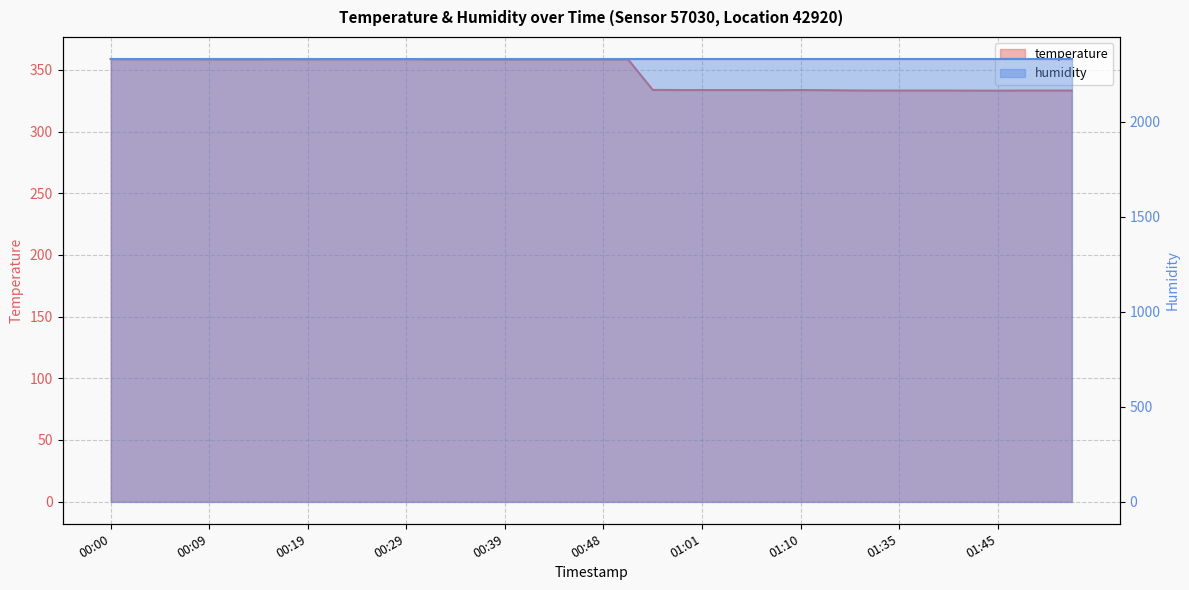

What is the difference between the values at 01:03 and 01:08?

0.1